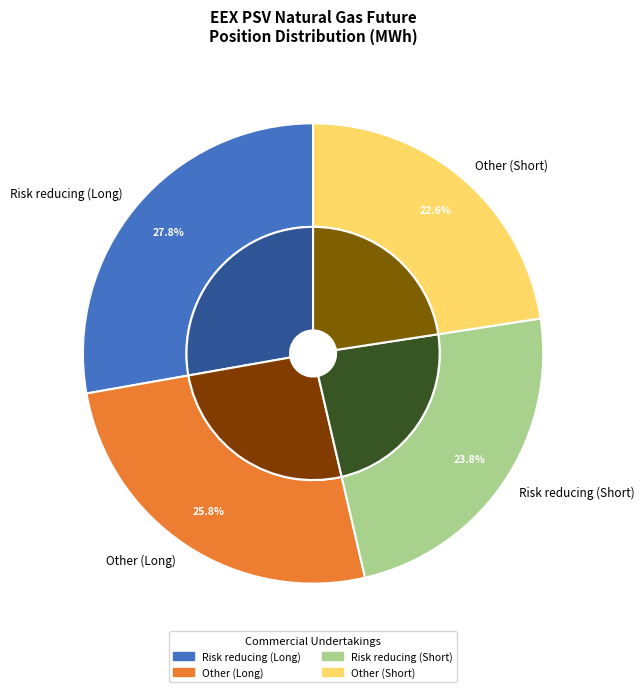

Does Other (Short) represent more than half of the total?

No